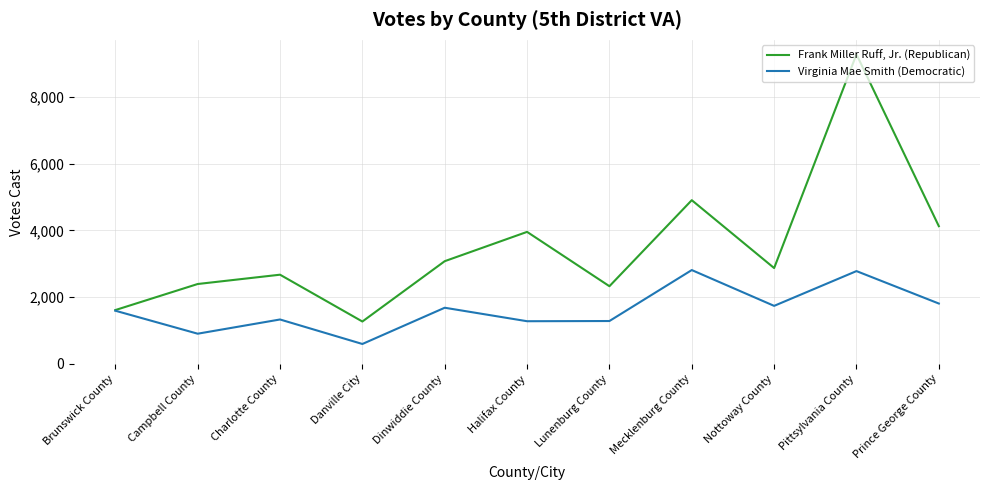

In Frank Miller Ruff, Jr. (Republican), how many points are lower than both neighbors (excluding endpoints)?

3